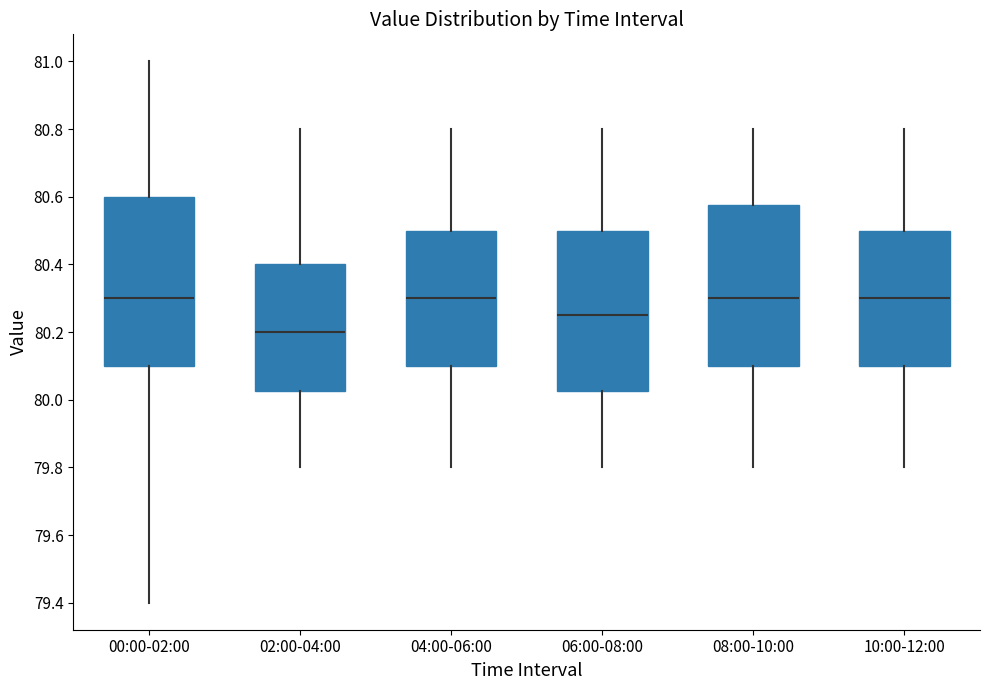

Where is the lower edge of the box for 08:00-10:00 on the y-axis? The values are not printed on the chart, so give them approximately, as read against the axis.

80.10